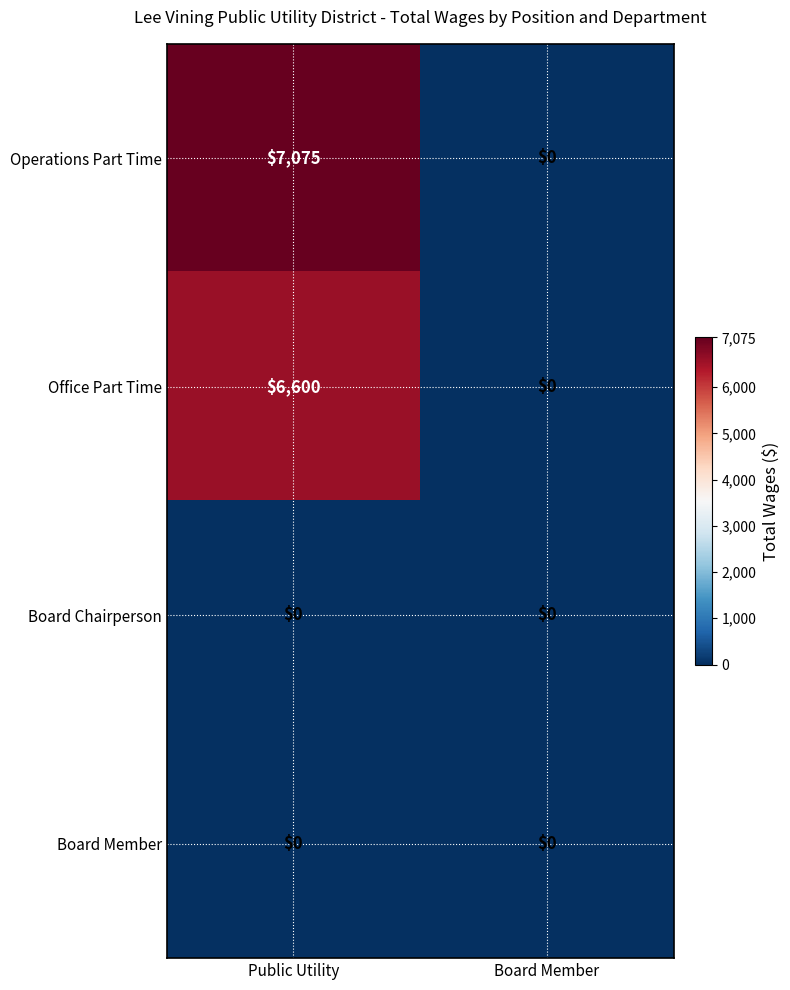

Which series has the largest total across all categories?

Operations Part Time